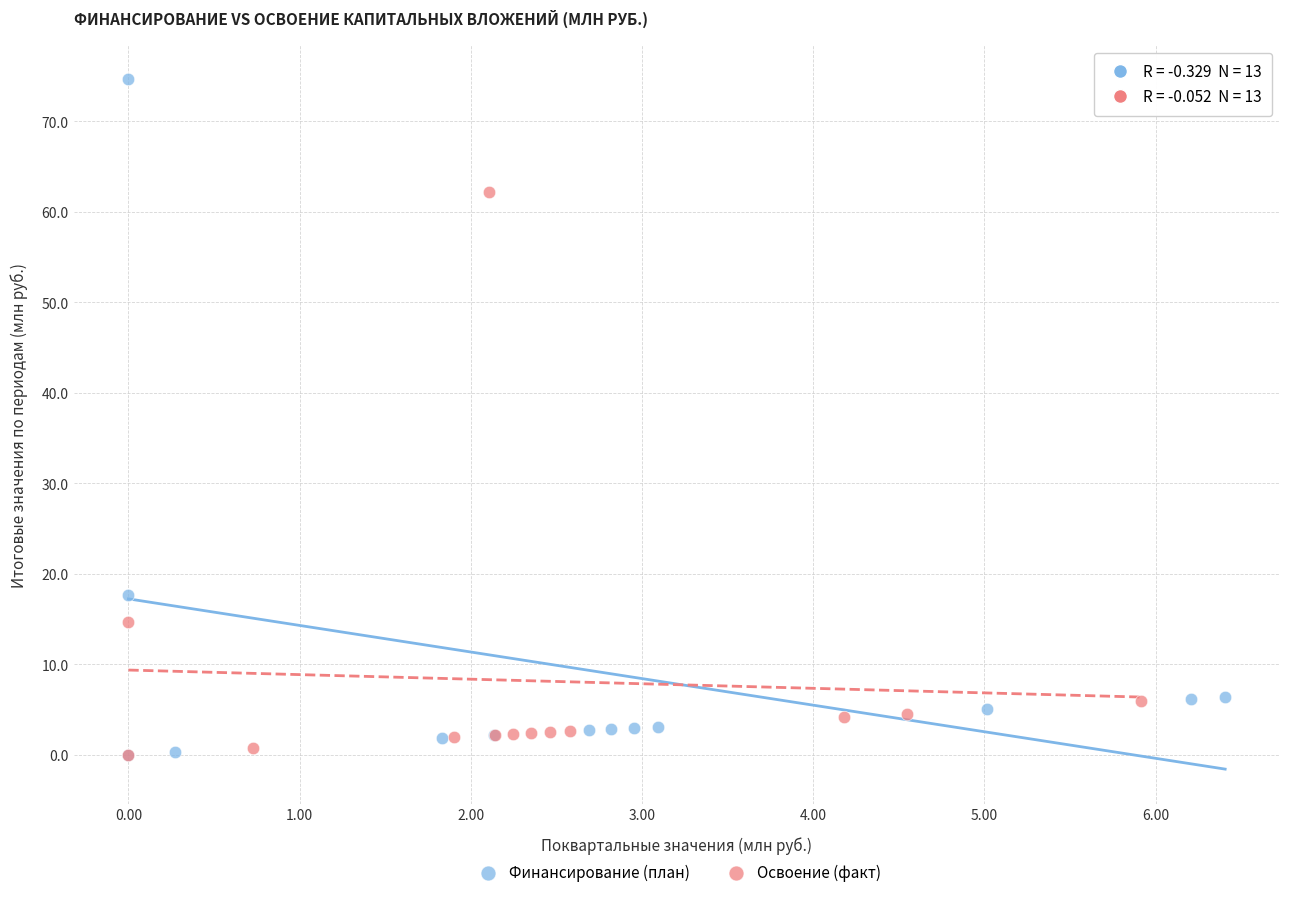

Which series contains the highest Y value?

Финансирование (план)